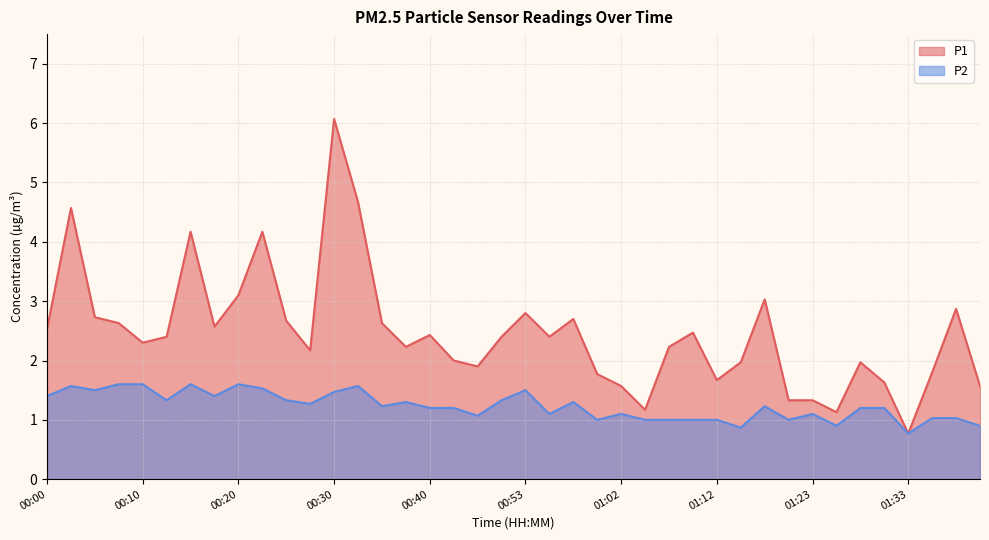

What is the label of the 27th point from the right?

00:32